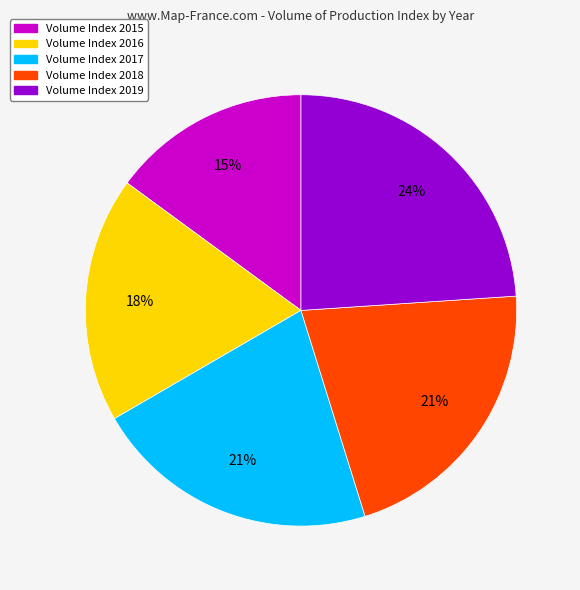

Combined, do Volume Index 2016 and Volume Index 2017 account for over 50%?

No